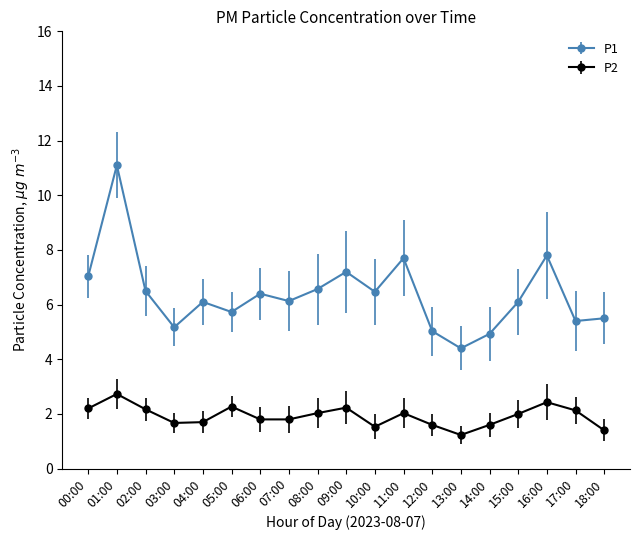

Which series changed the most between 01:00 and 04:00?

P1